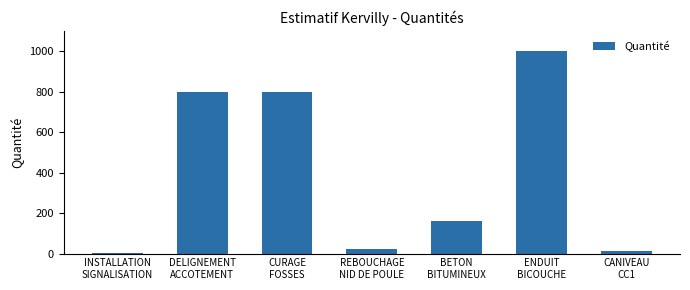

What is the sum of all values?

2793